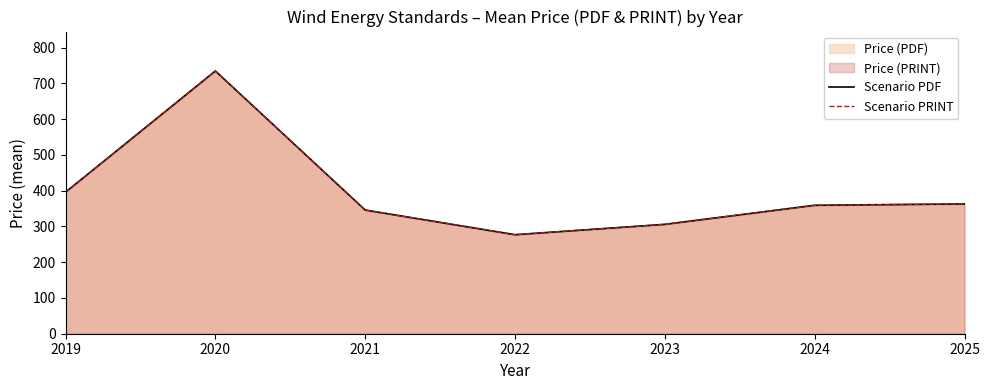

The Scenario PDF series shows 101.7 at 2022. True or false?

False